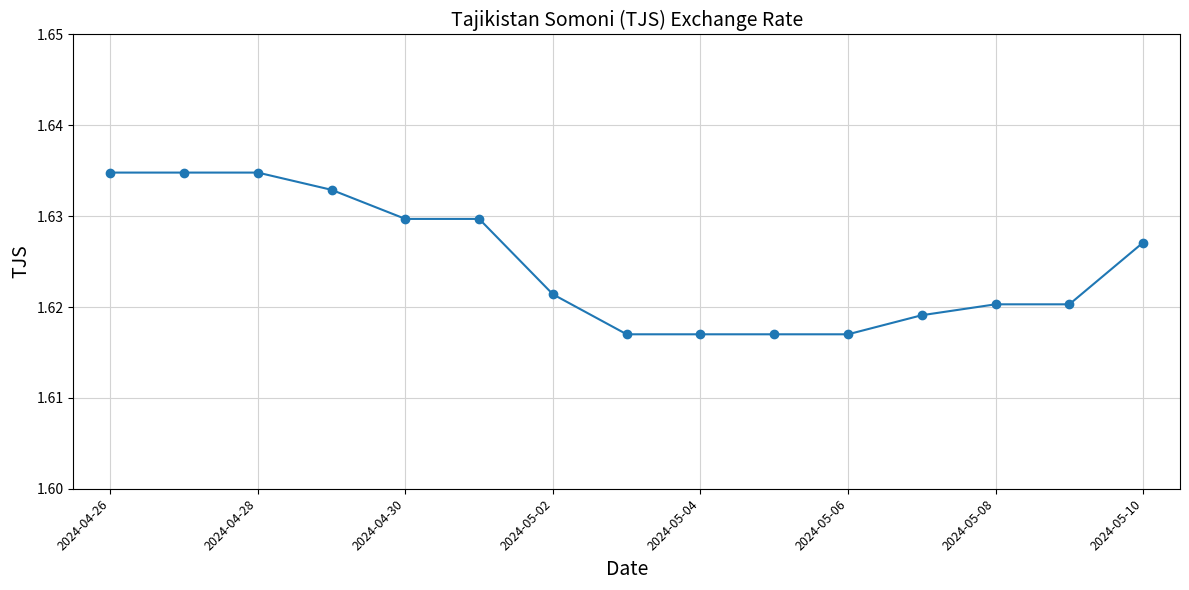

Count the values in the range 1 to 2.

15